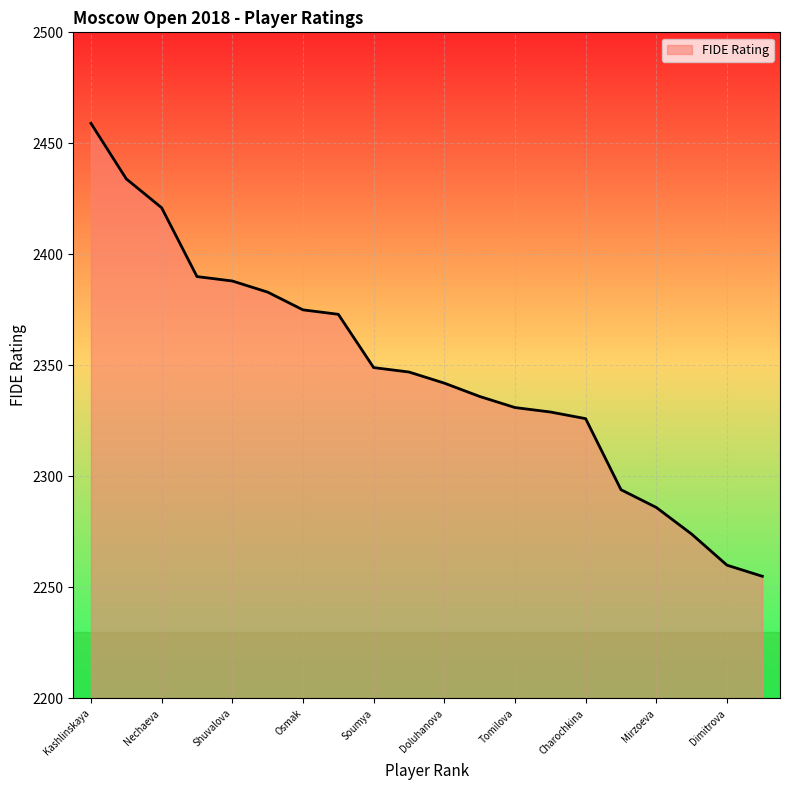

What is the smallest value displayed?

2255